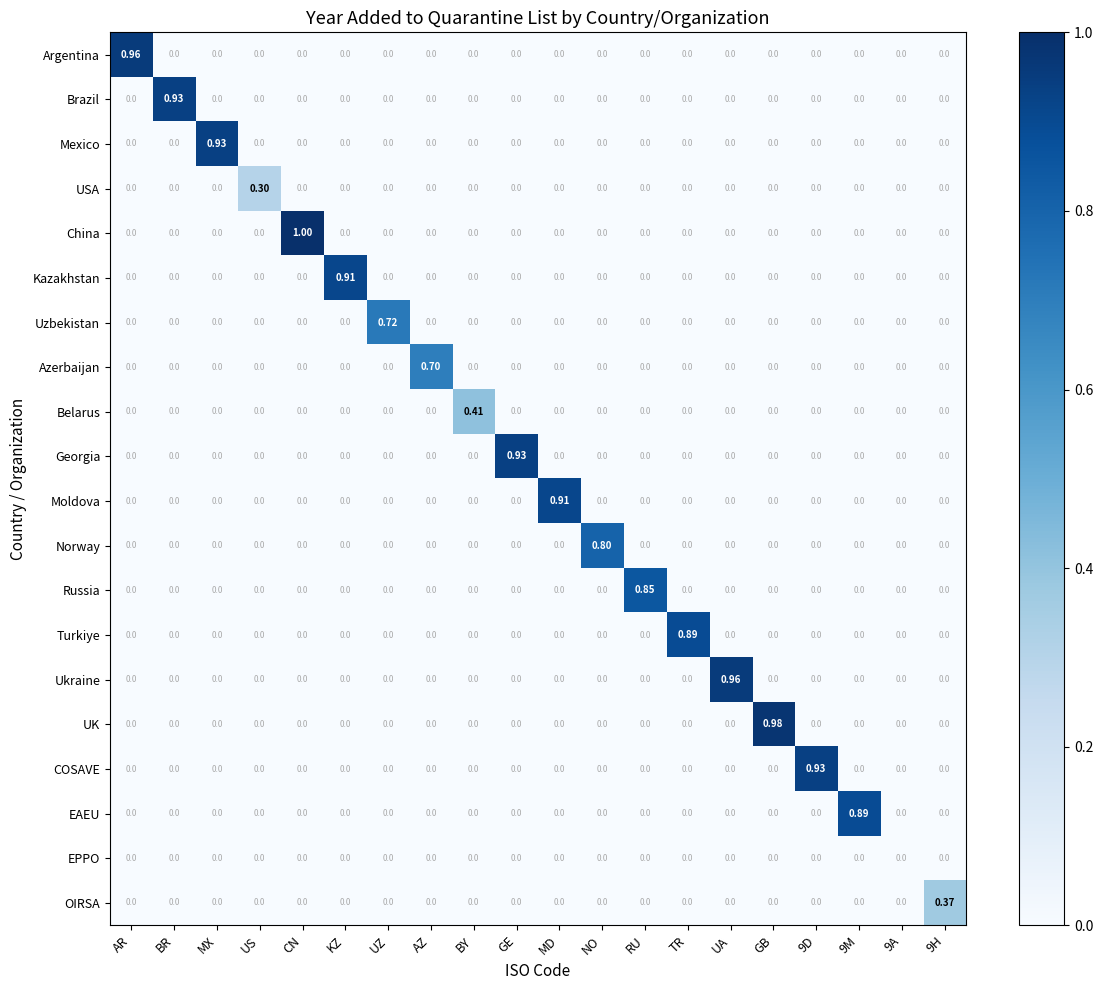

Which series has the largest total across all categories?

China